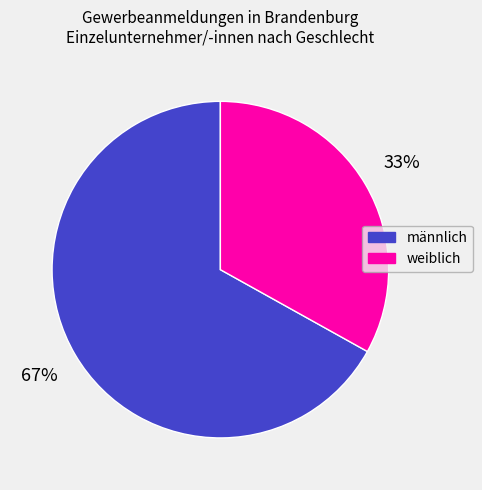

Between männlich and weiblich, which is larger?

männlich